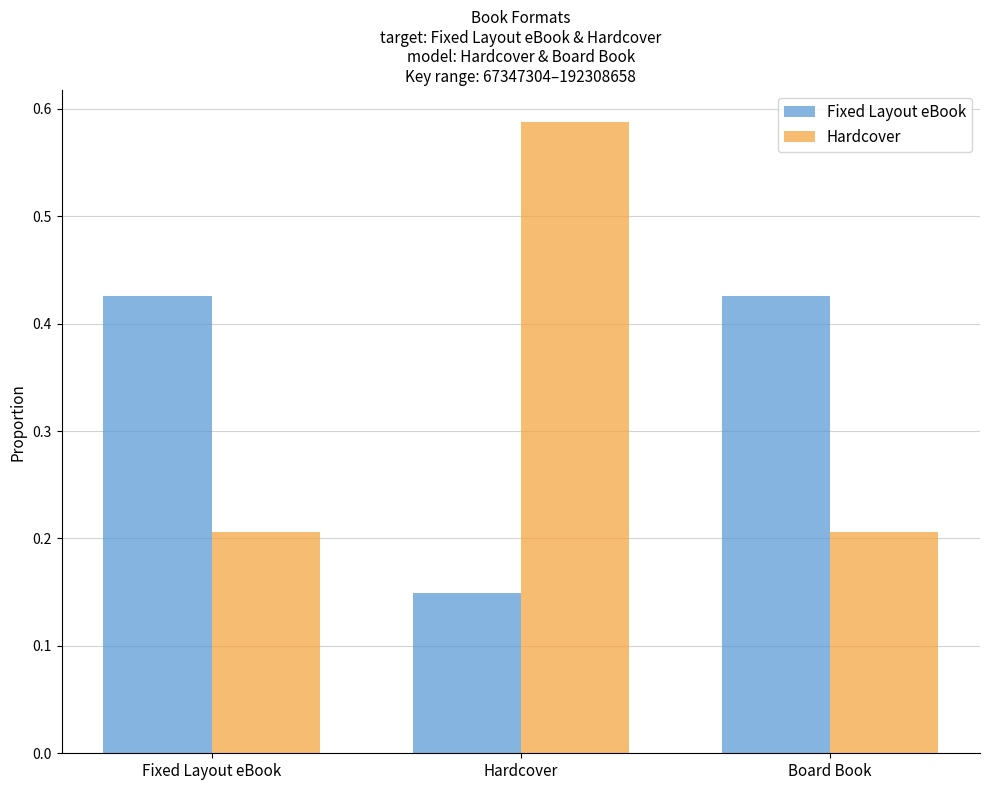

What is the lowest value of the Hardcover series?

0.2